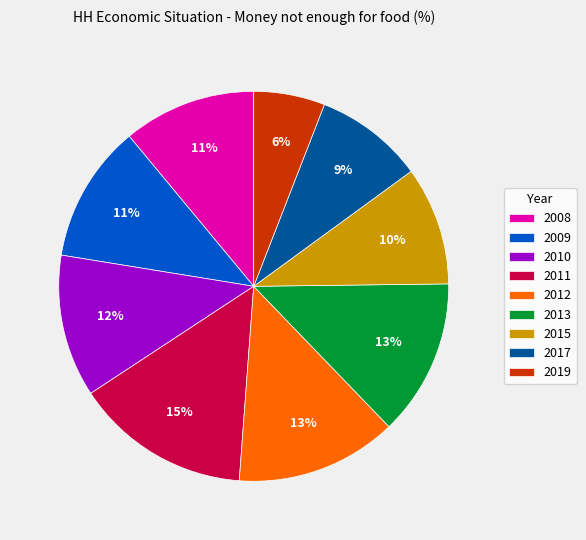

Which slice is the largest?

2011